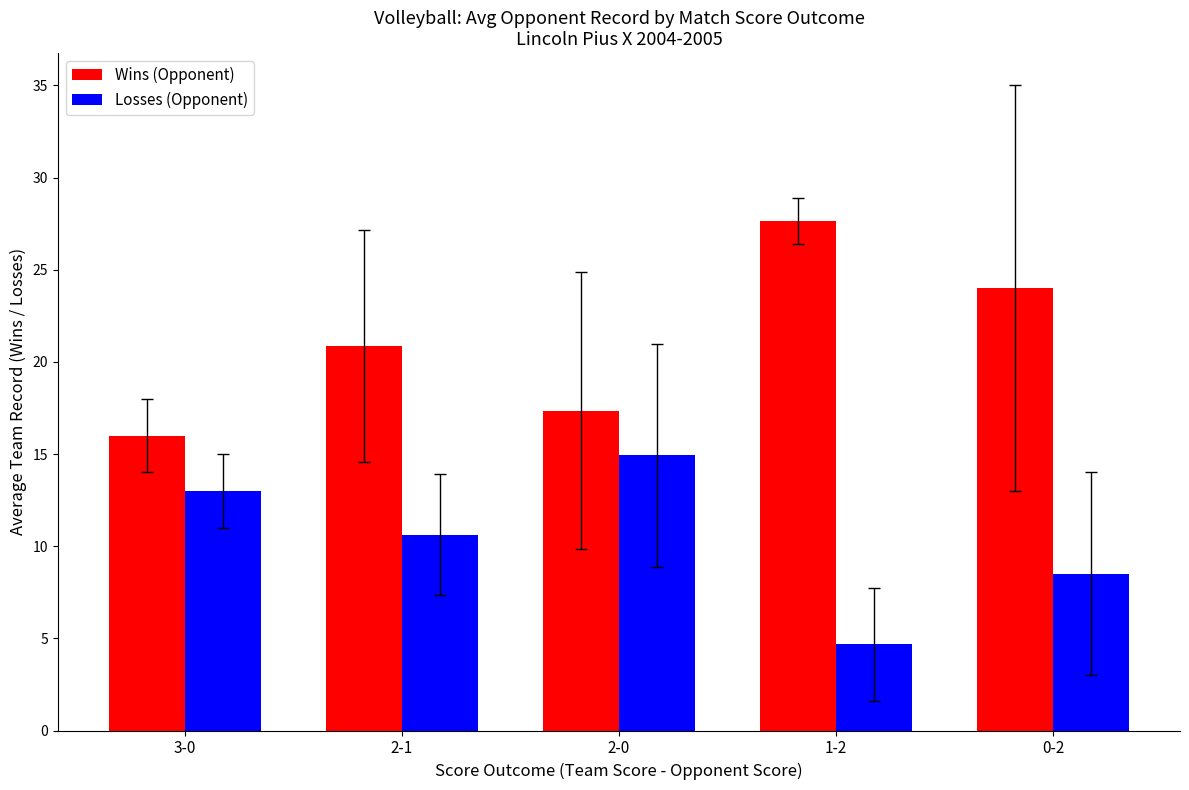

Which series changed the most between 2-1 and 0-2?

Wins (Opponent)